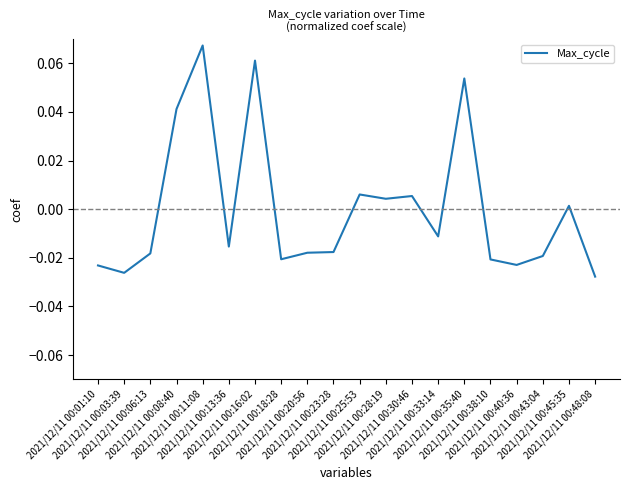

How many lines are shown in the chart?

1